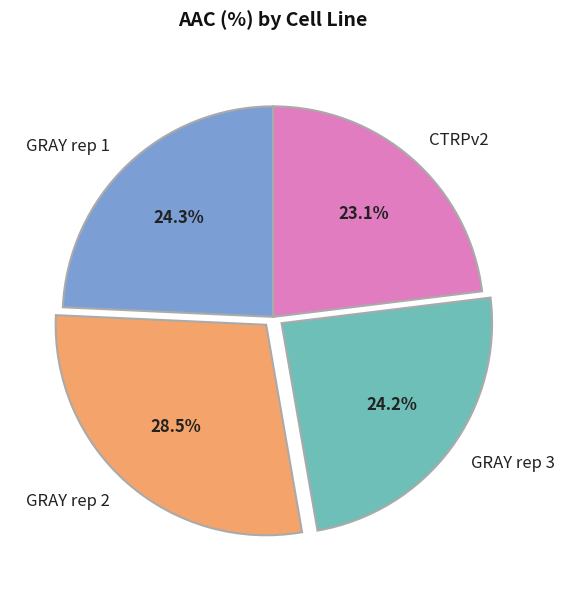

Which category has the biggest portion of the pie?

GRAY rep 2